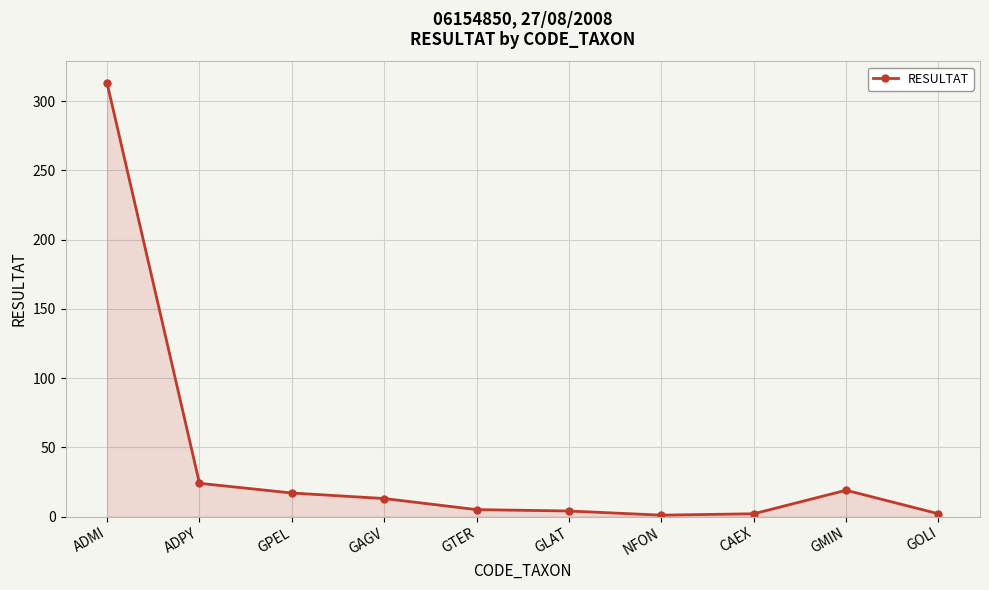

Where is the data nearest to the value 157?

ADPY